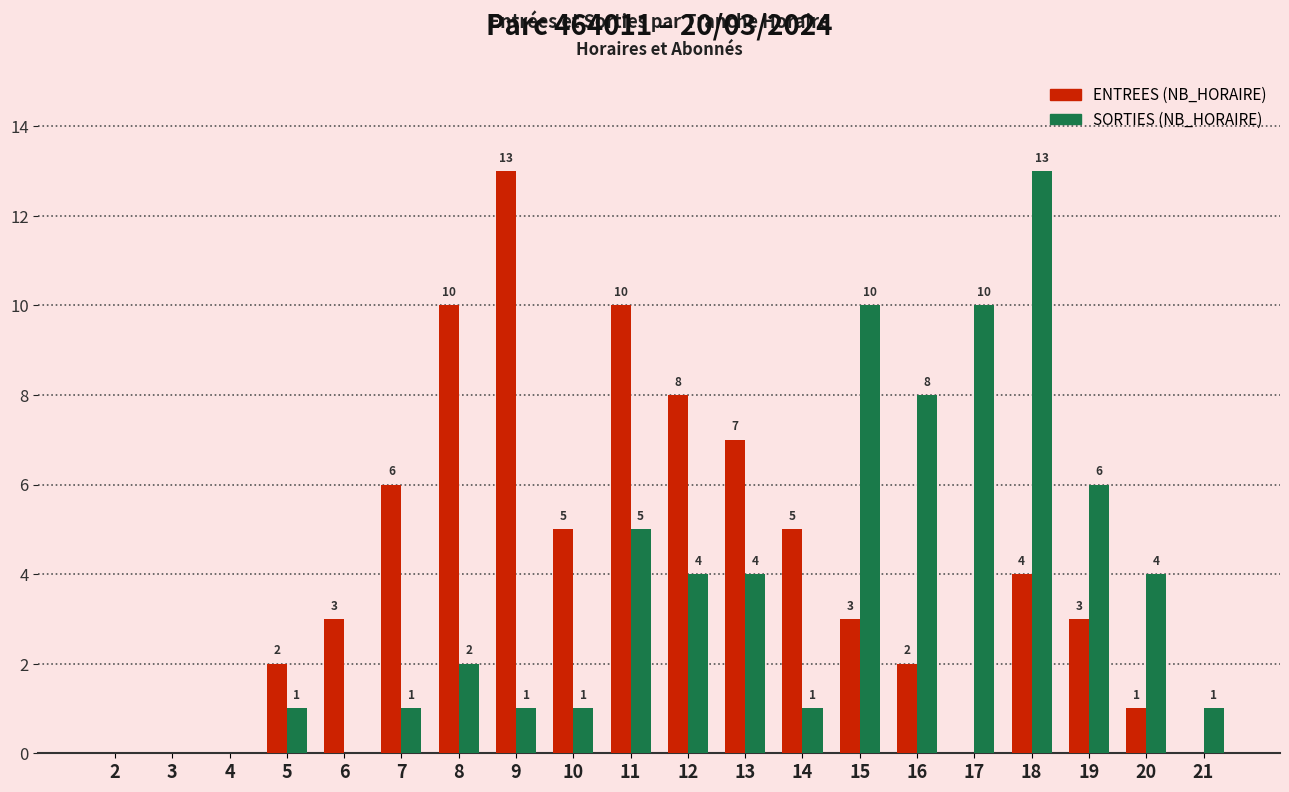

Between 9 and 15, which series saw the biggest shift?

ENTREES (NB_HORAIRE)